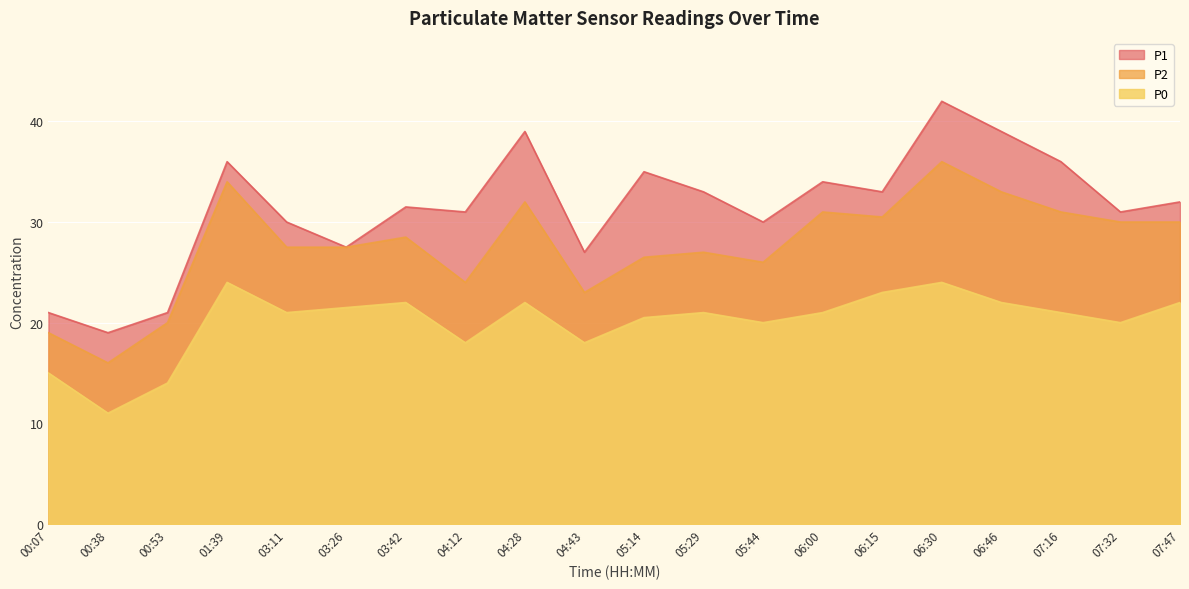

List the series in order of their peak value, highest first.

P1, P2, P0